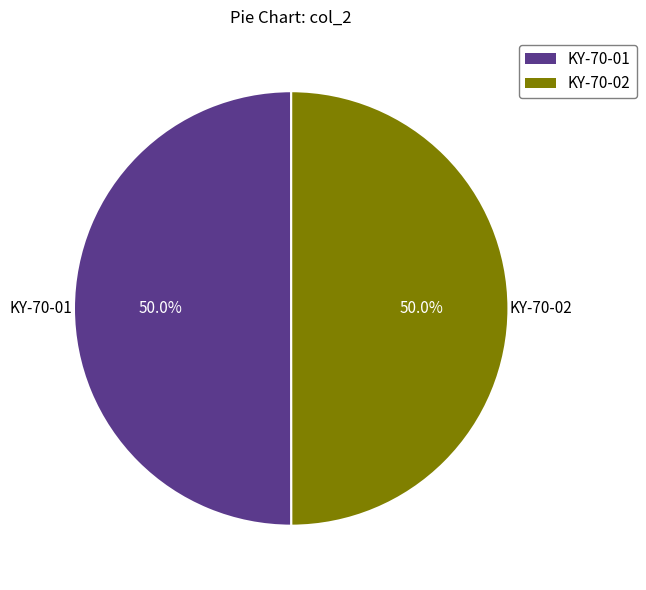

What percentage is the KY-70-02 slice, to the nearest percent?

50%